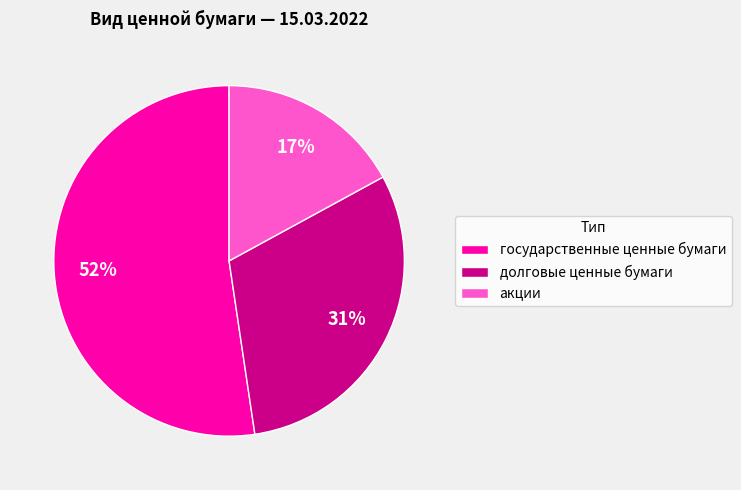

Does any single category account for the majority?

Yes